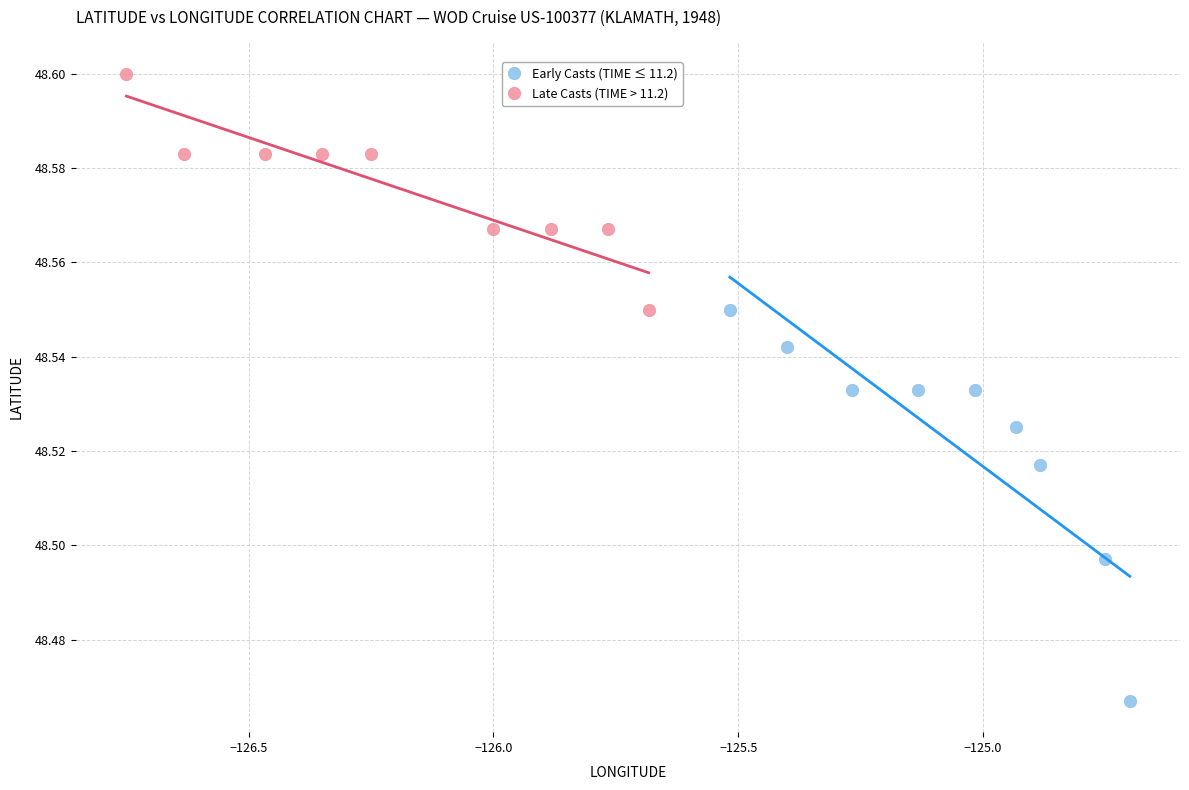

Which series contains the lowest Y value?

Early Casts (TIME ≤ 11.2)